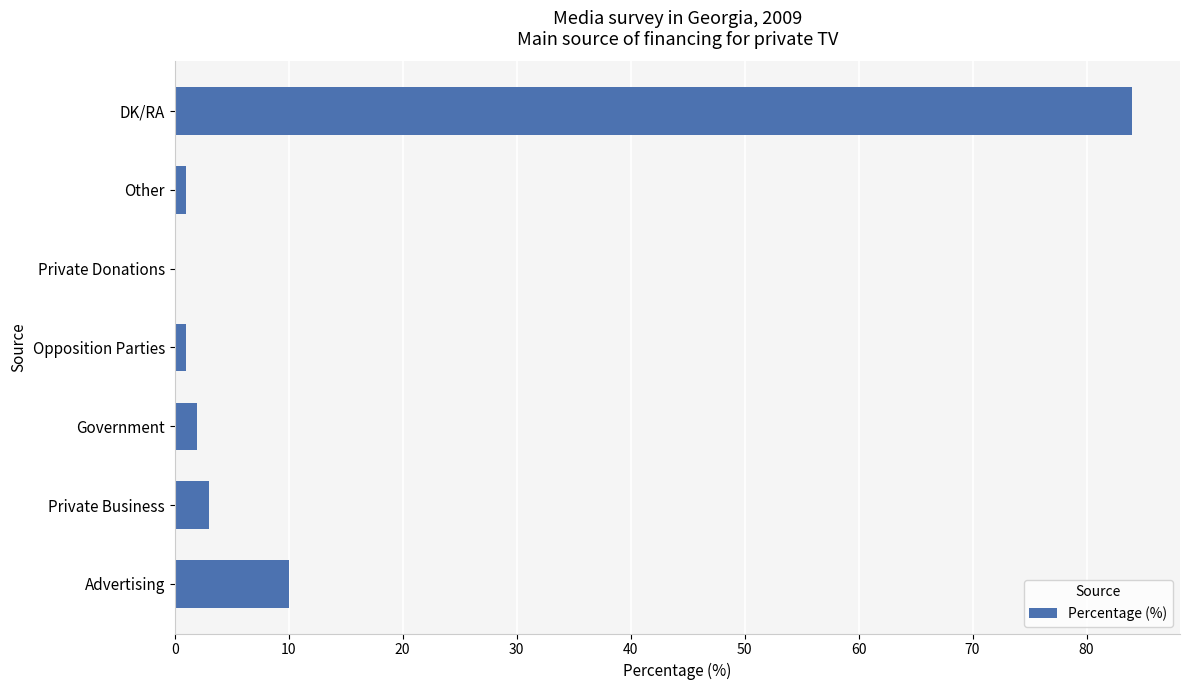

How many distinct data groups are displayed?

1